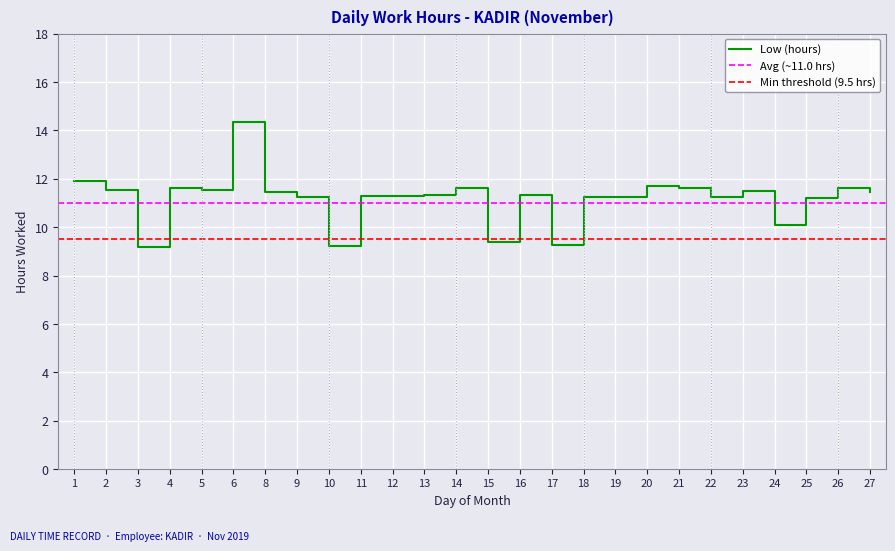

What is the difference between the maximum and minimum values?

5.2